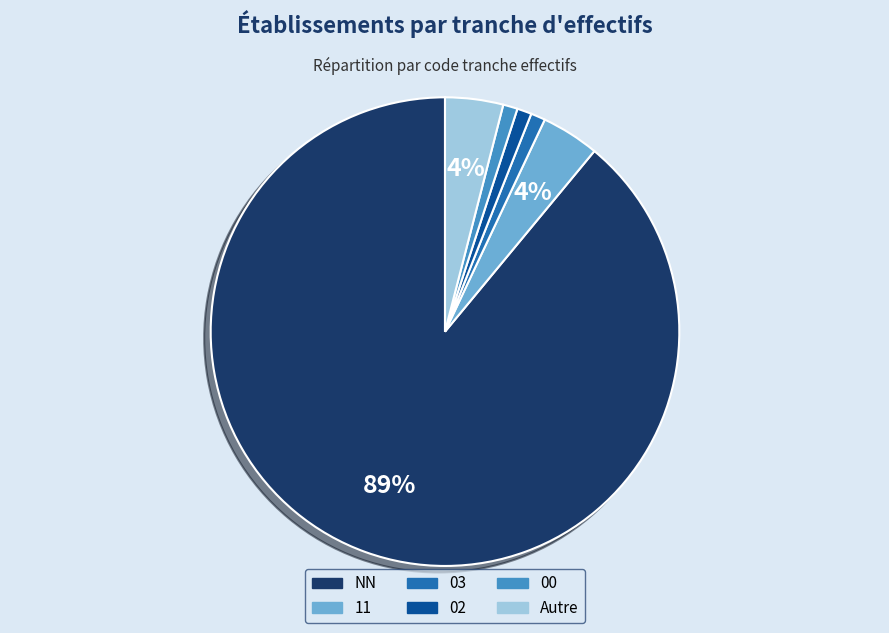

Do 03 and 02 together represent more than half of the pie?

No